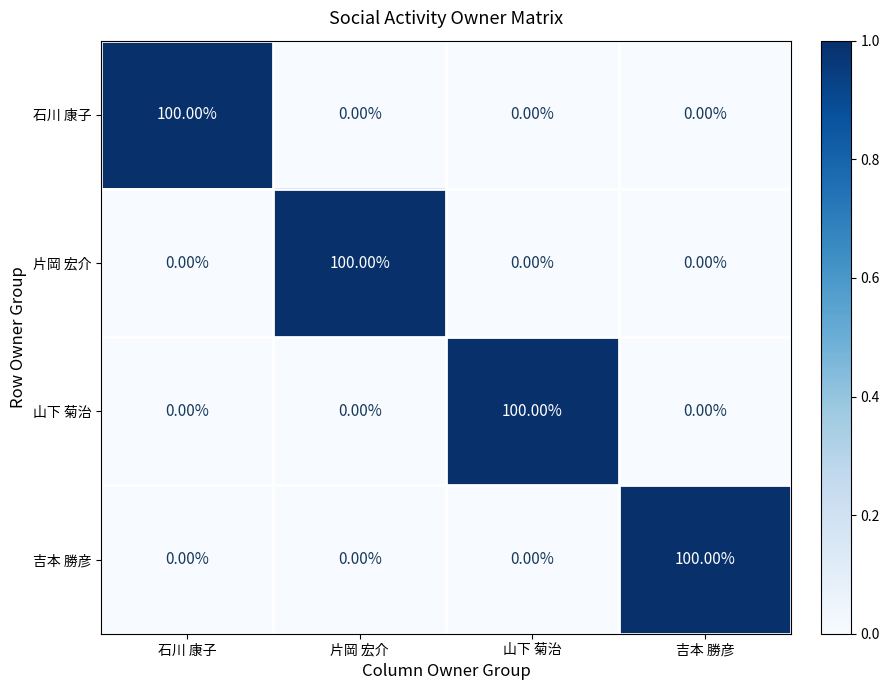

Which category has the highest value in the 吉本 勝彦 series?

吉本 勝彦